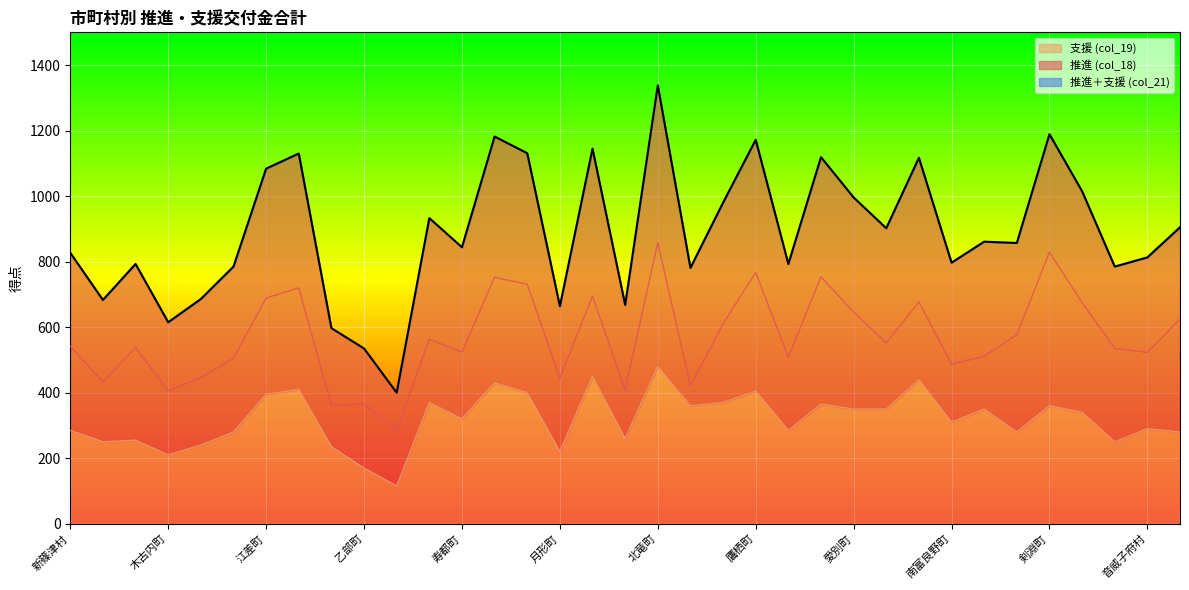

At how many categories does at least one series exceed 1065?

10